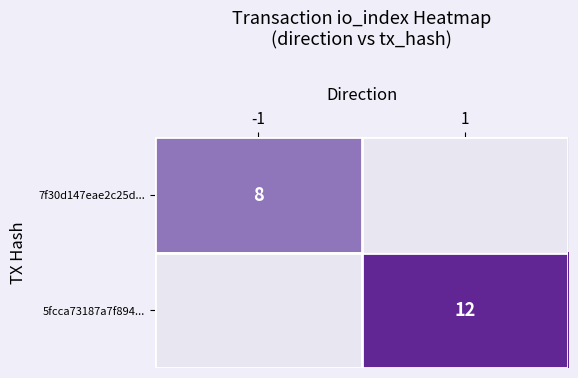

Is the value of 5fcca73187a7f894... at 1 greater than the value of 7f30d147eae2c25d... at 1?

Yes